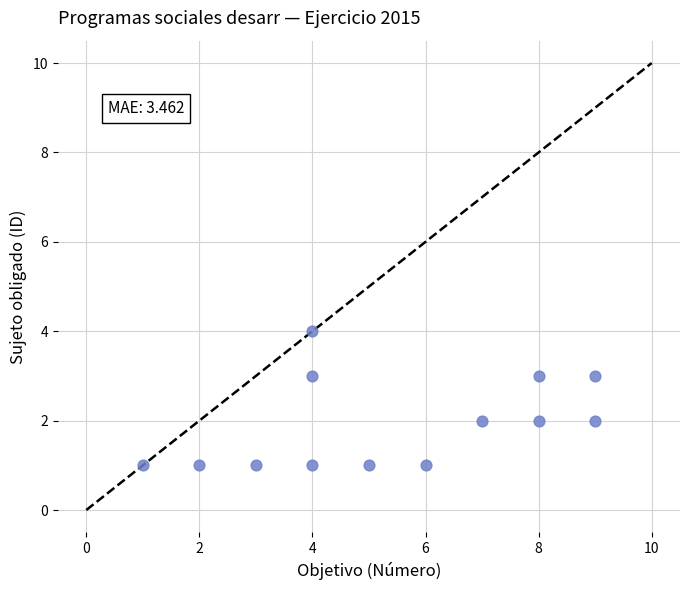

What is the range of Y values (max minus min)?

3